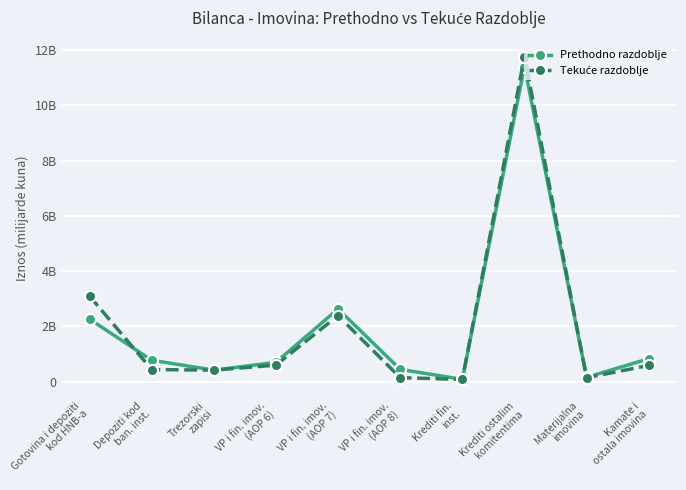

What is the sum of the Tekuće razdoblje values at Kamate i
ostala imovina and Gotovina i depoziti
kod HNB-a?

3.7